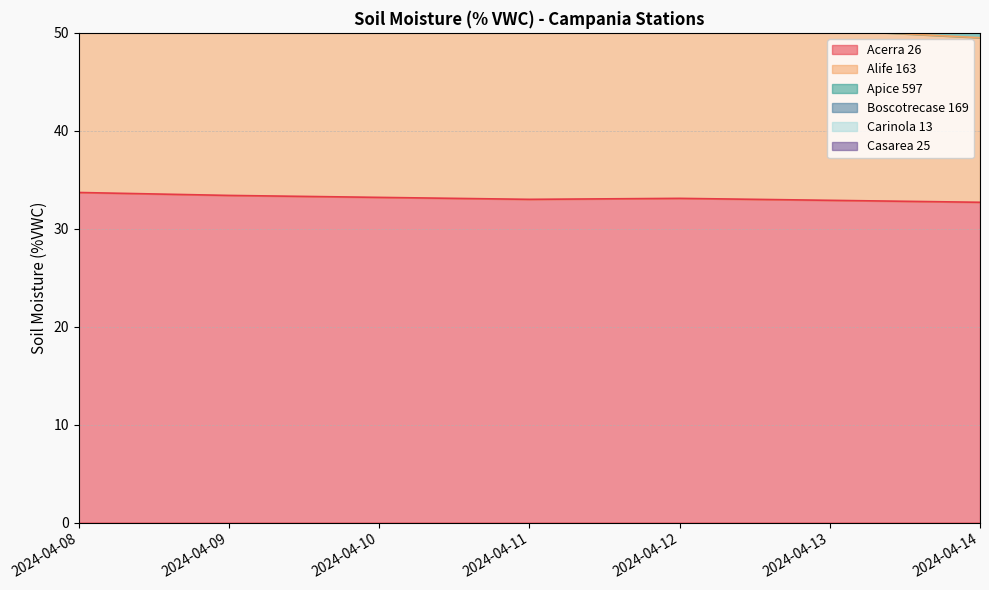

Is it true that Acerra 26 equals 45.5 at 2024-04-09?

False